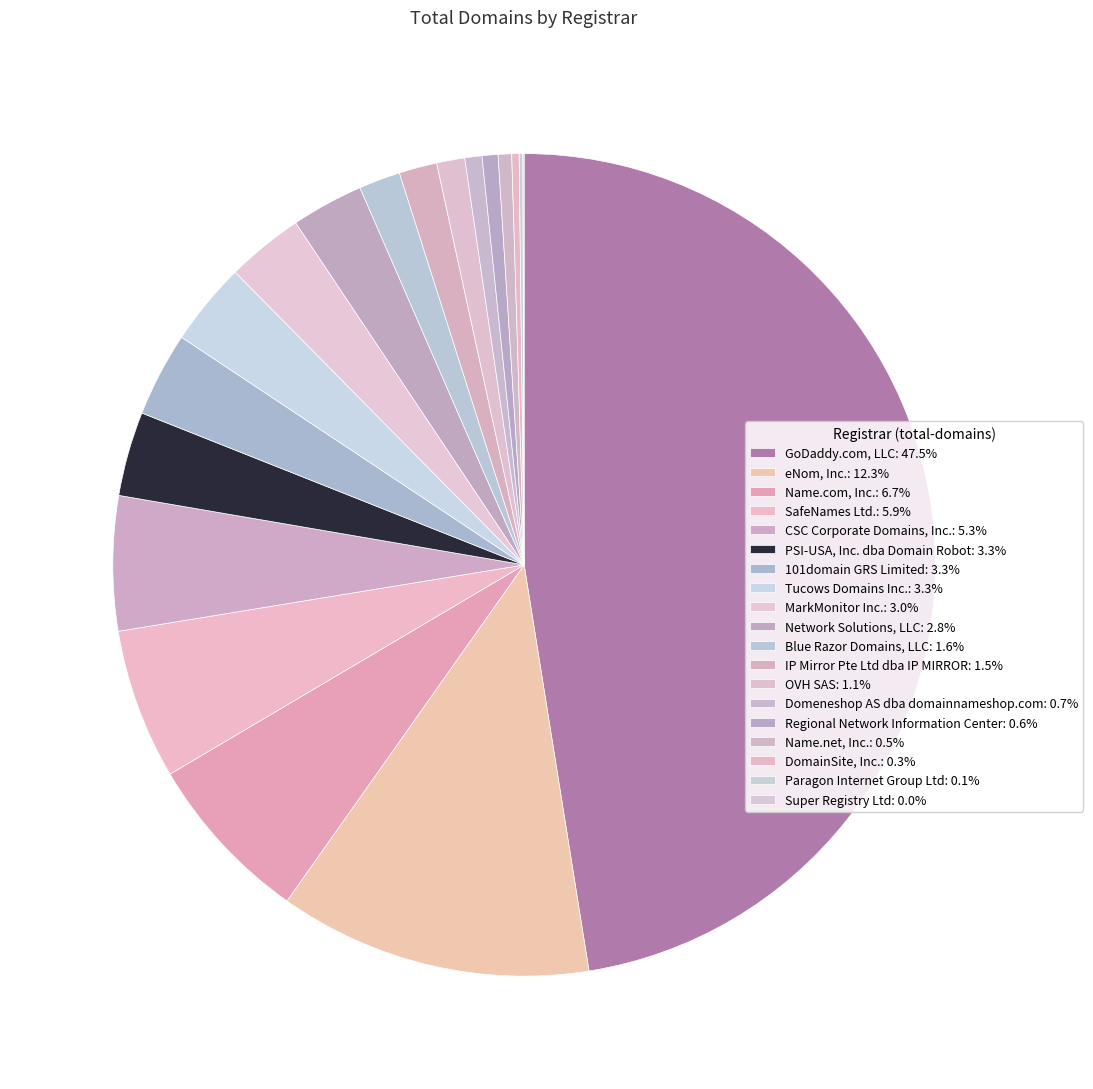

Is PSI-USA, Inc. dba Domain Robot the majority of the pie?

No